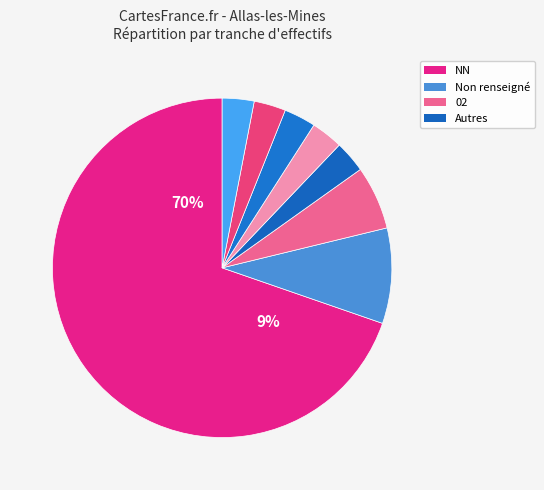

Which category has the biggest portion of the pie?

NN